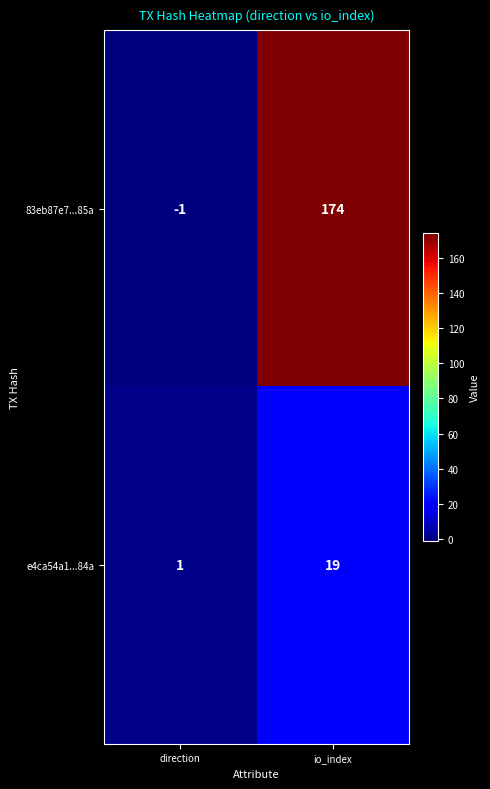

Rank the series at io_index from highest to lowest value.

83eb87e7...85a, e4ca54a1...84a